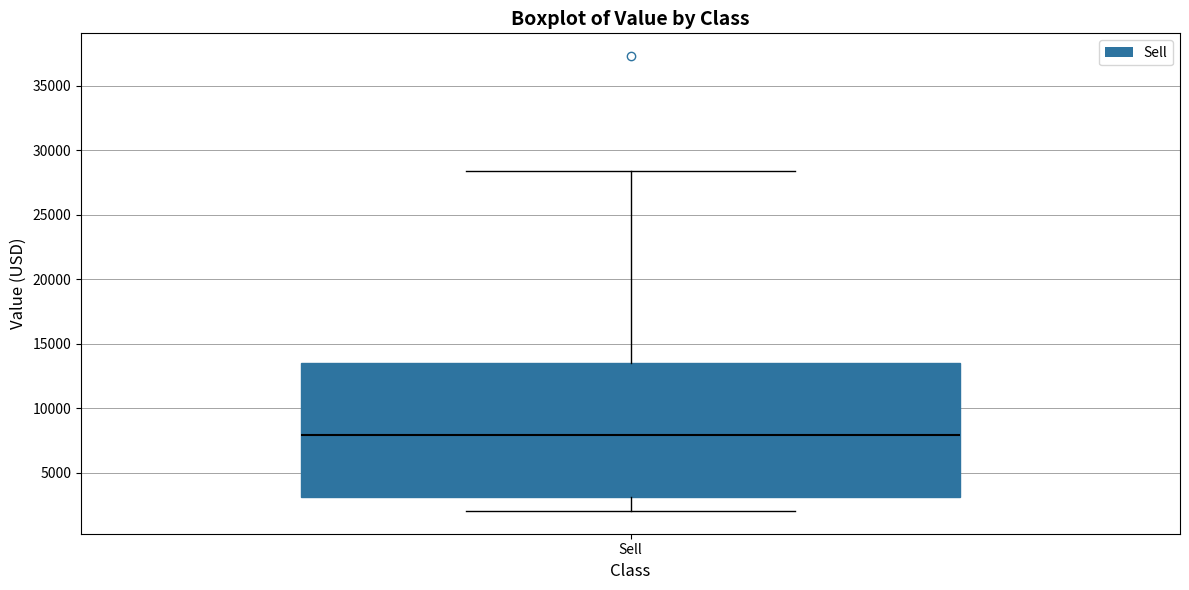

Transcribe this box plot: give where the median line is, the range the box spans, and where the two whiskers end, as read against the y-axis. The values are not printed on the chart, so give them approximately, as read against the axis.

median 8000, box 3000 to 13500, whiskers 2000 to 28500